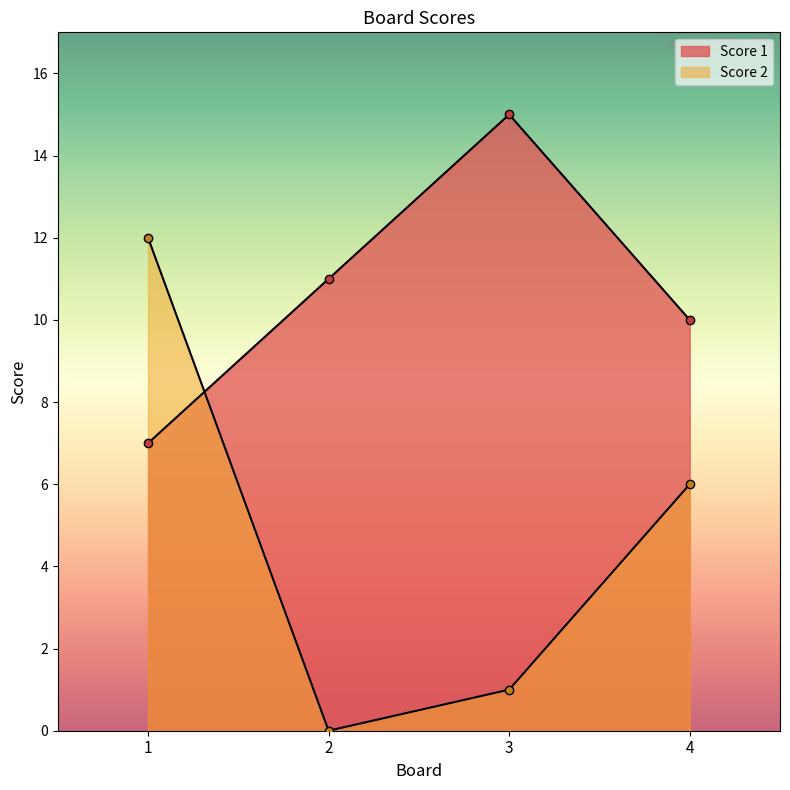

How many data points in Score 1 are above 11?

1